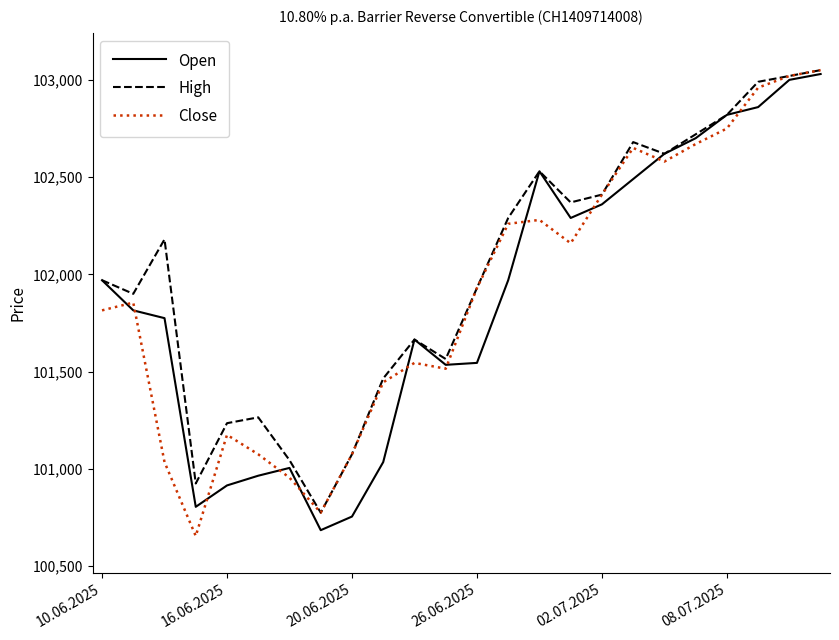

What is the lowest value of the Open series?

100685